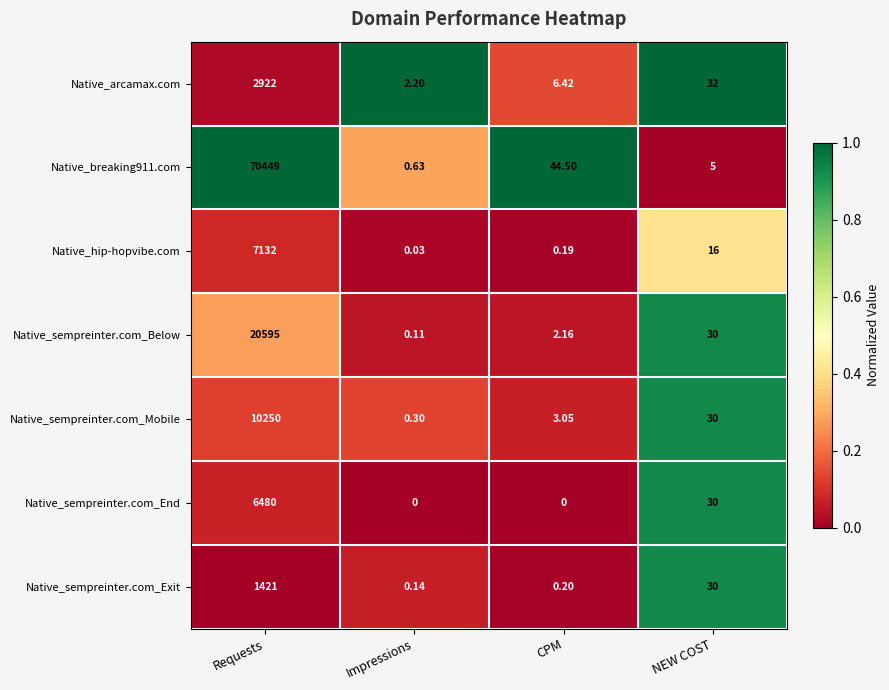

Which label corresponds to the largest value in the chart?

Requests